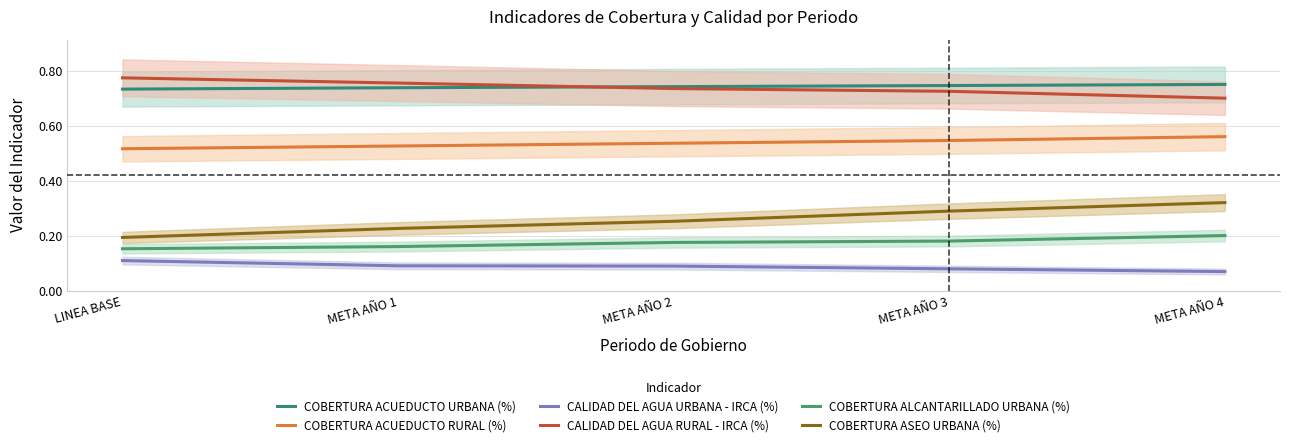

True or false: CALIDAD DEL AGUA RURAL - IRCA (%) has more than 0 interior local peaks.

False